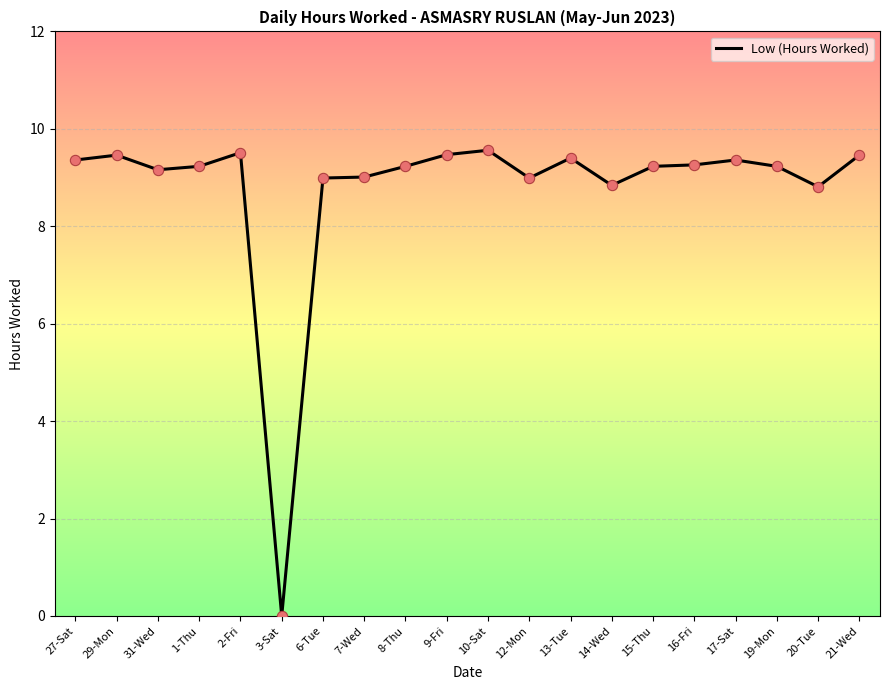

What is the change in value from 1-Thu to 10-Sat?

+0.3